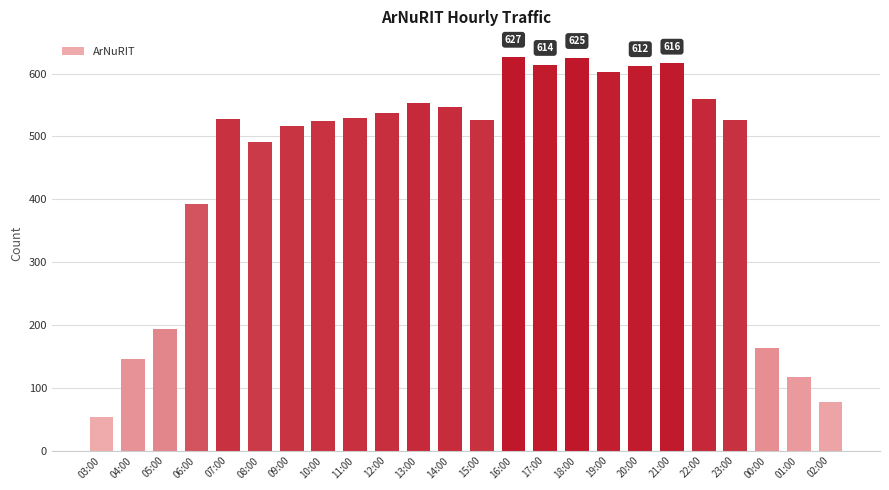

Count the number of data series in this chart.

1